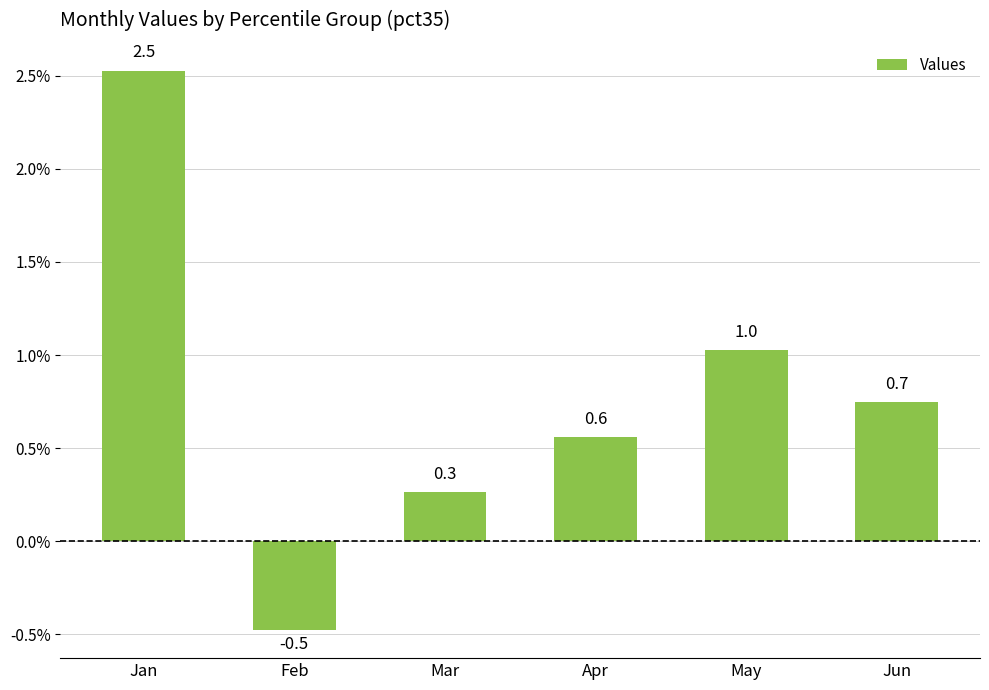

Where does the data first go above 0?

Jan